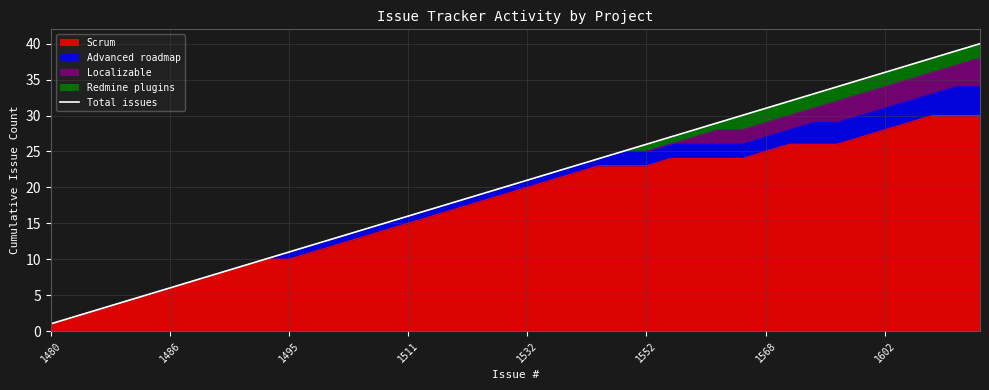

What is the smallest value displayed?

1